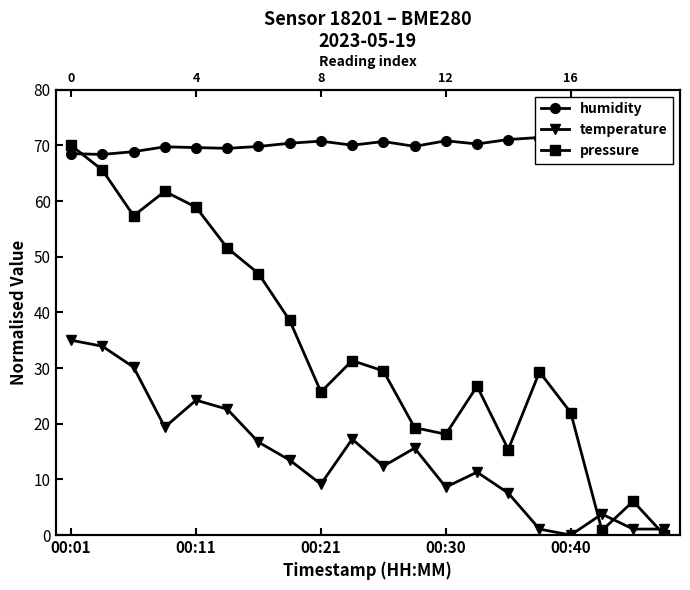

What is the value of the humidity point at the 9th from the left?

70.8